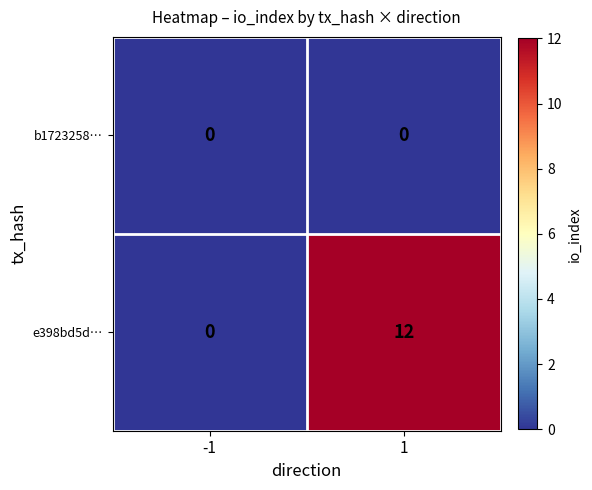

Reading left to right, what are all the values shown in this chart?

b1723258…: -1=0	1=0
e398bd5d…: -1=0	1=12